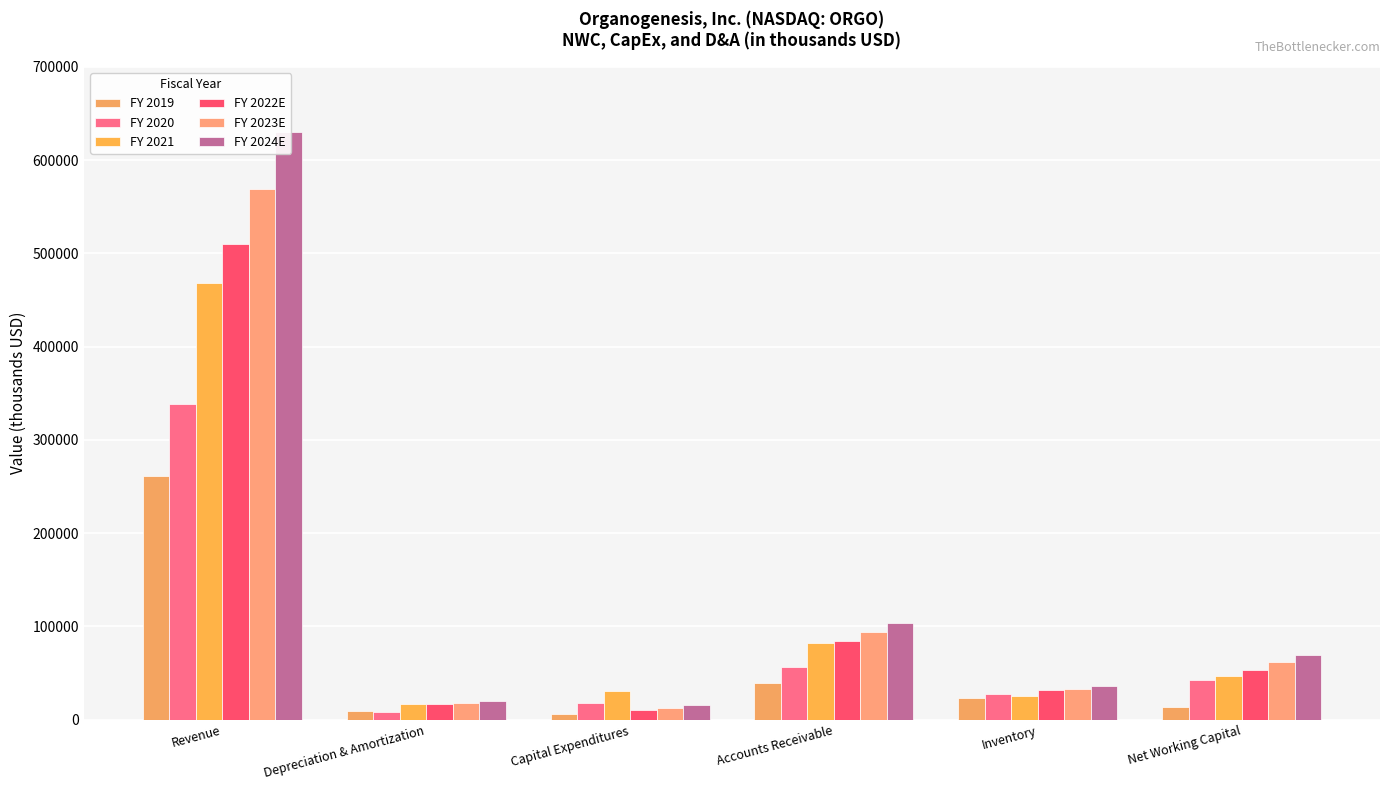

Where does the FY 2019 series first go above 22918?

Revenue